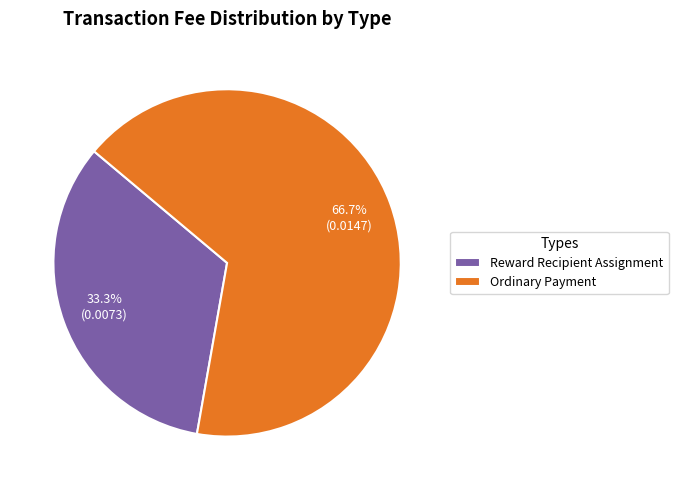

What percentage do Reward Recipient Assignment and Ordinary Payment together represent?

100.0%